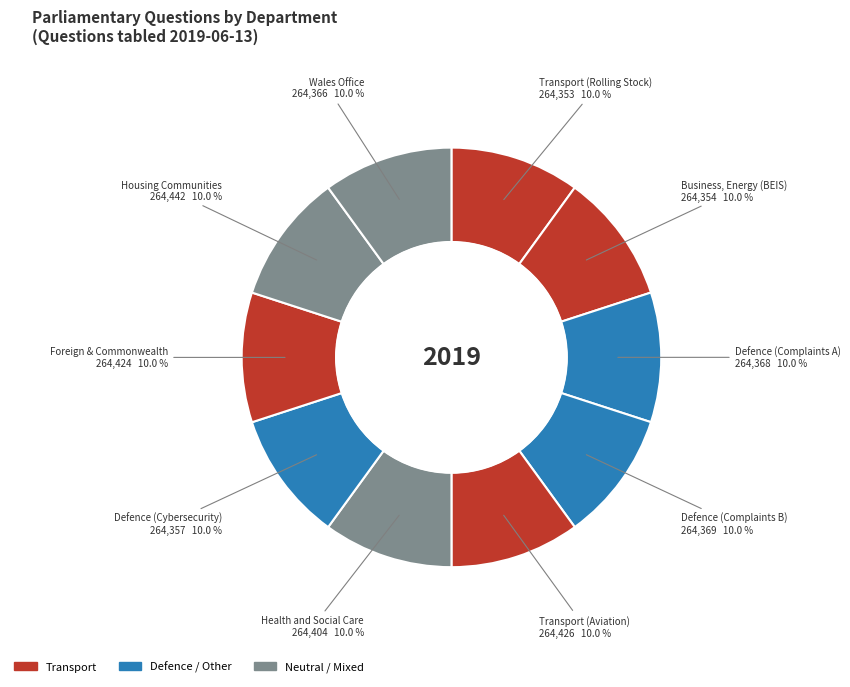

Count the number of slices in the pie.

10